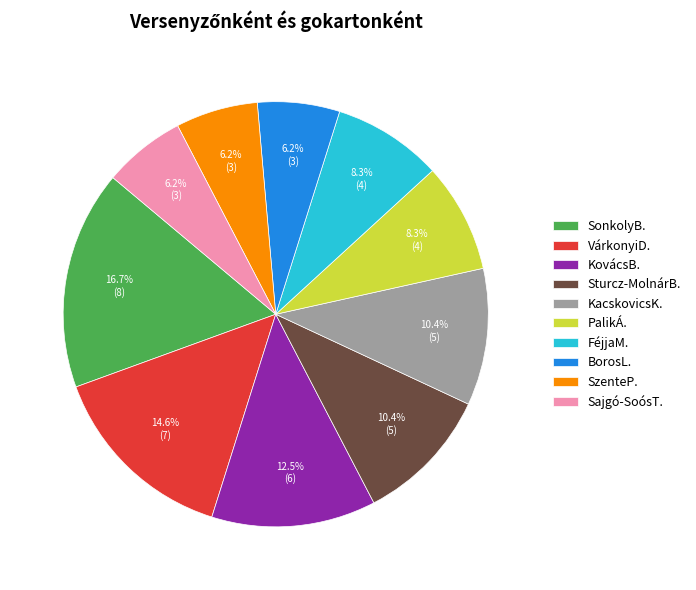

How many segments does this pie chart have?

10